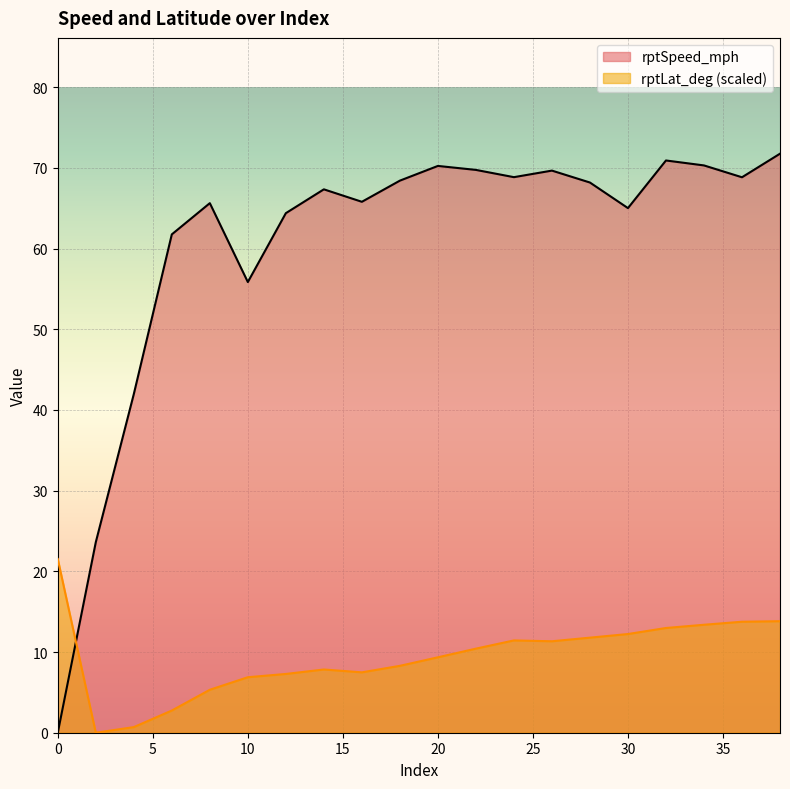

Where do rptLat_deg and rptSpeed_mph first cross each other?

0 and 2